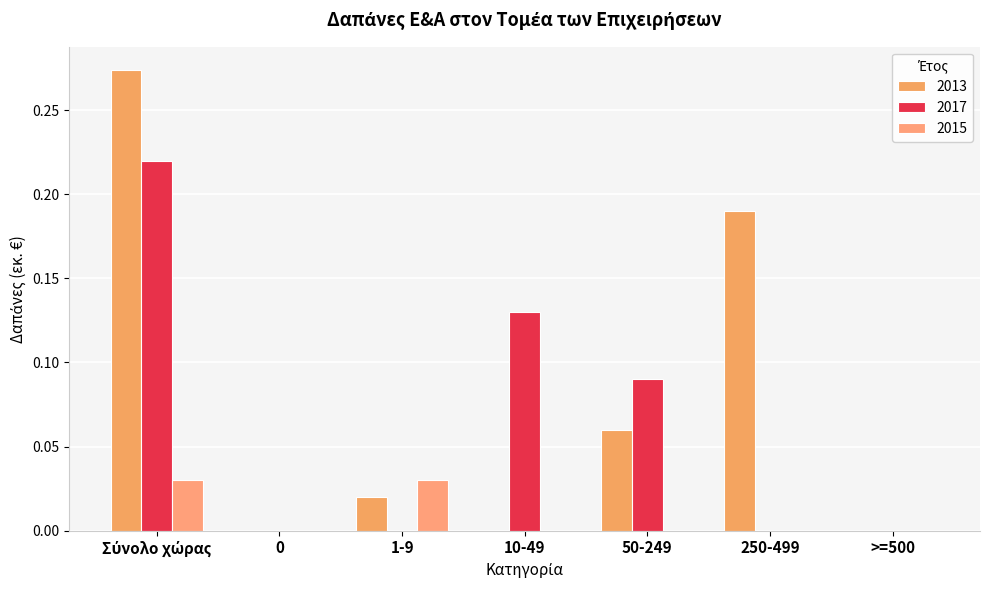

Are the bars horizontal?

No